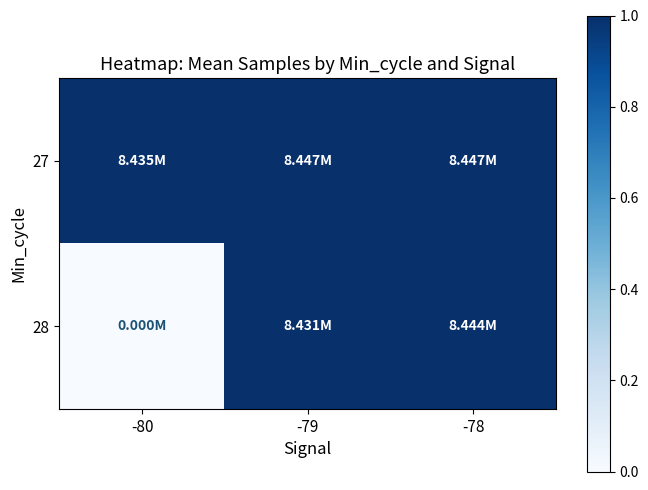

At how many categories does at least one series exceed 0?

3